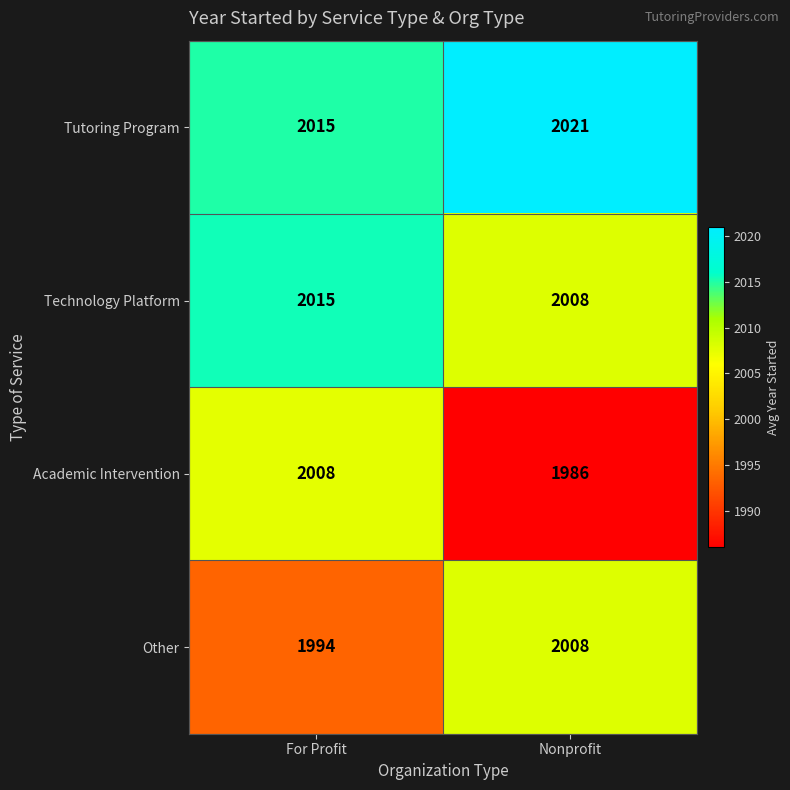

What is the sum of the Tutoring Program values at For Profit and Nonprofit?

4036